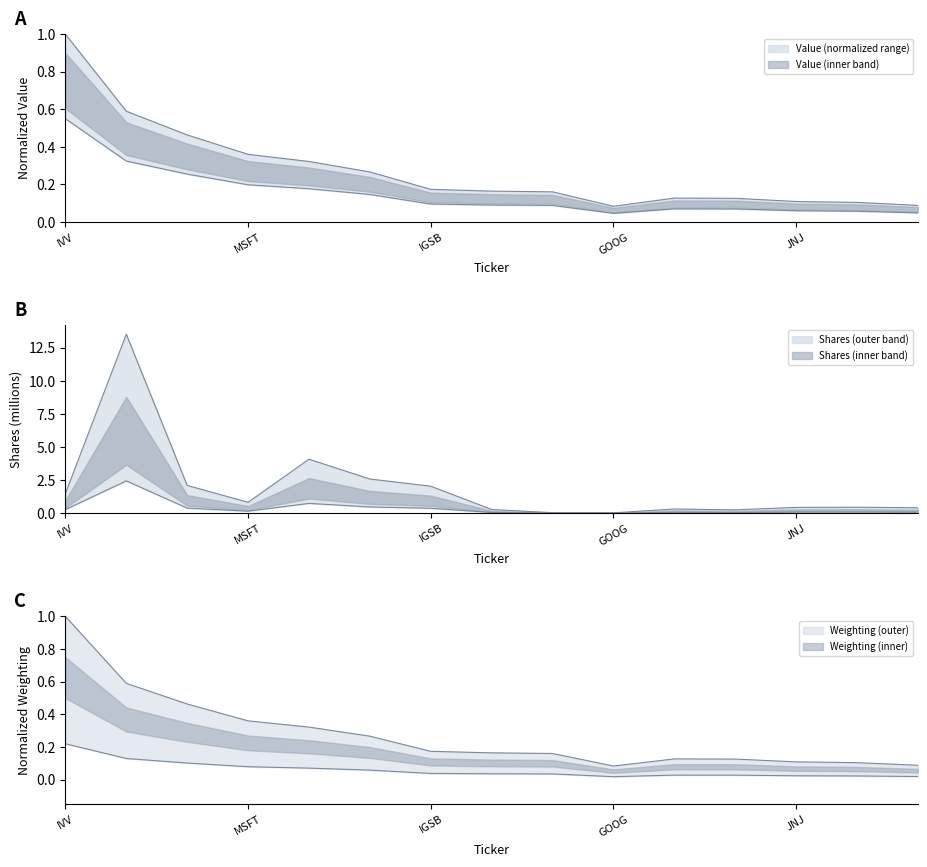

True or false: Shares has a value of 0.0 at IJH.

False